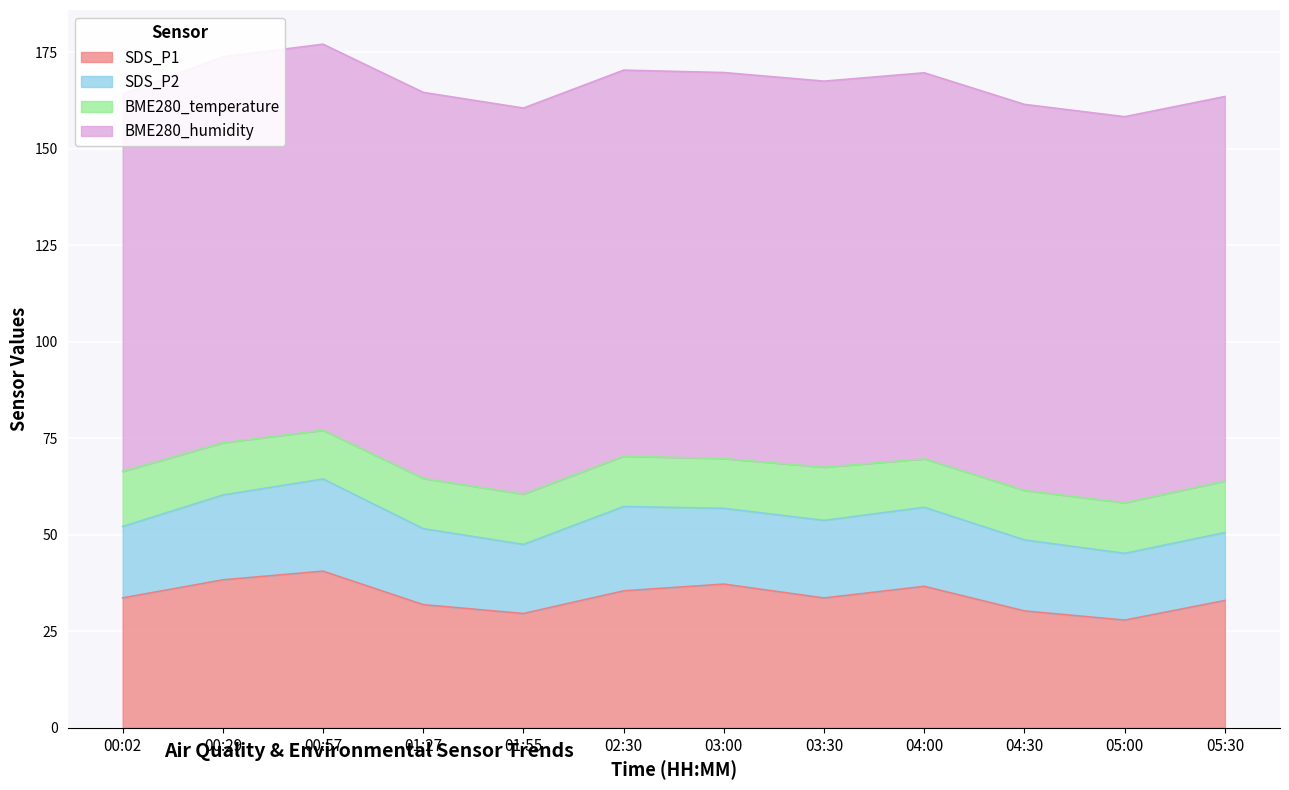

At which label does SDS_P2 first exceed 19?

00:29